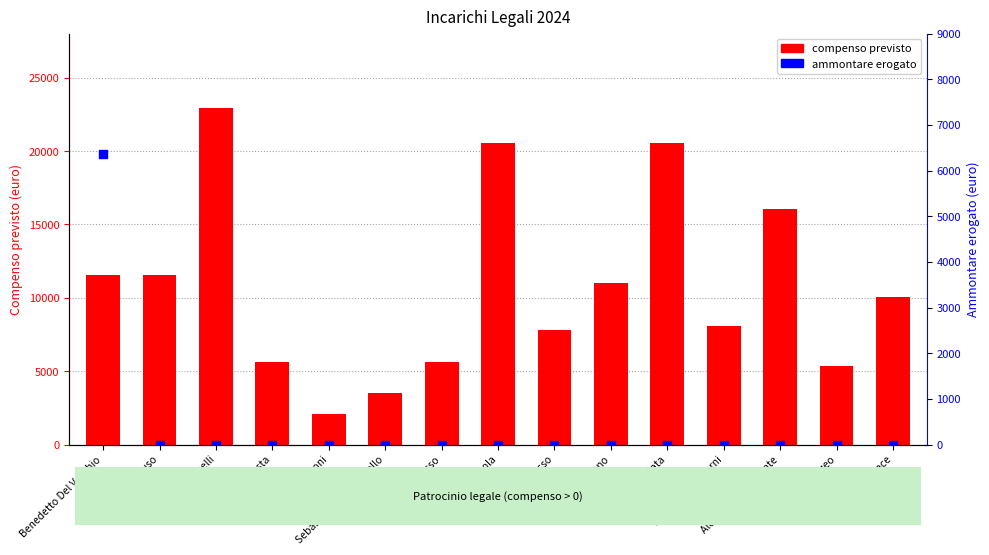

What is the total value across all series at Arturo Testa?

5630.9